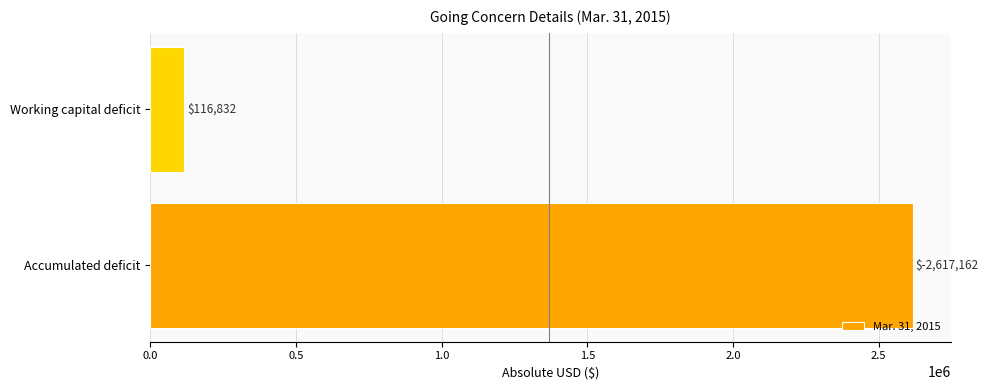

Which category has the lowest value across all series?

Working capital deficit